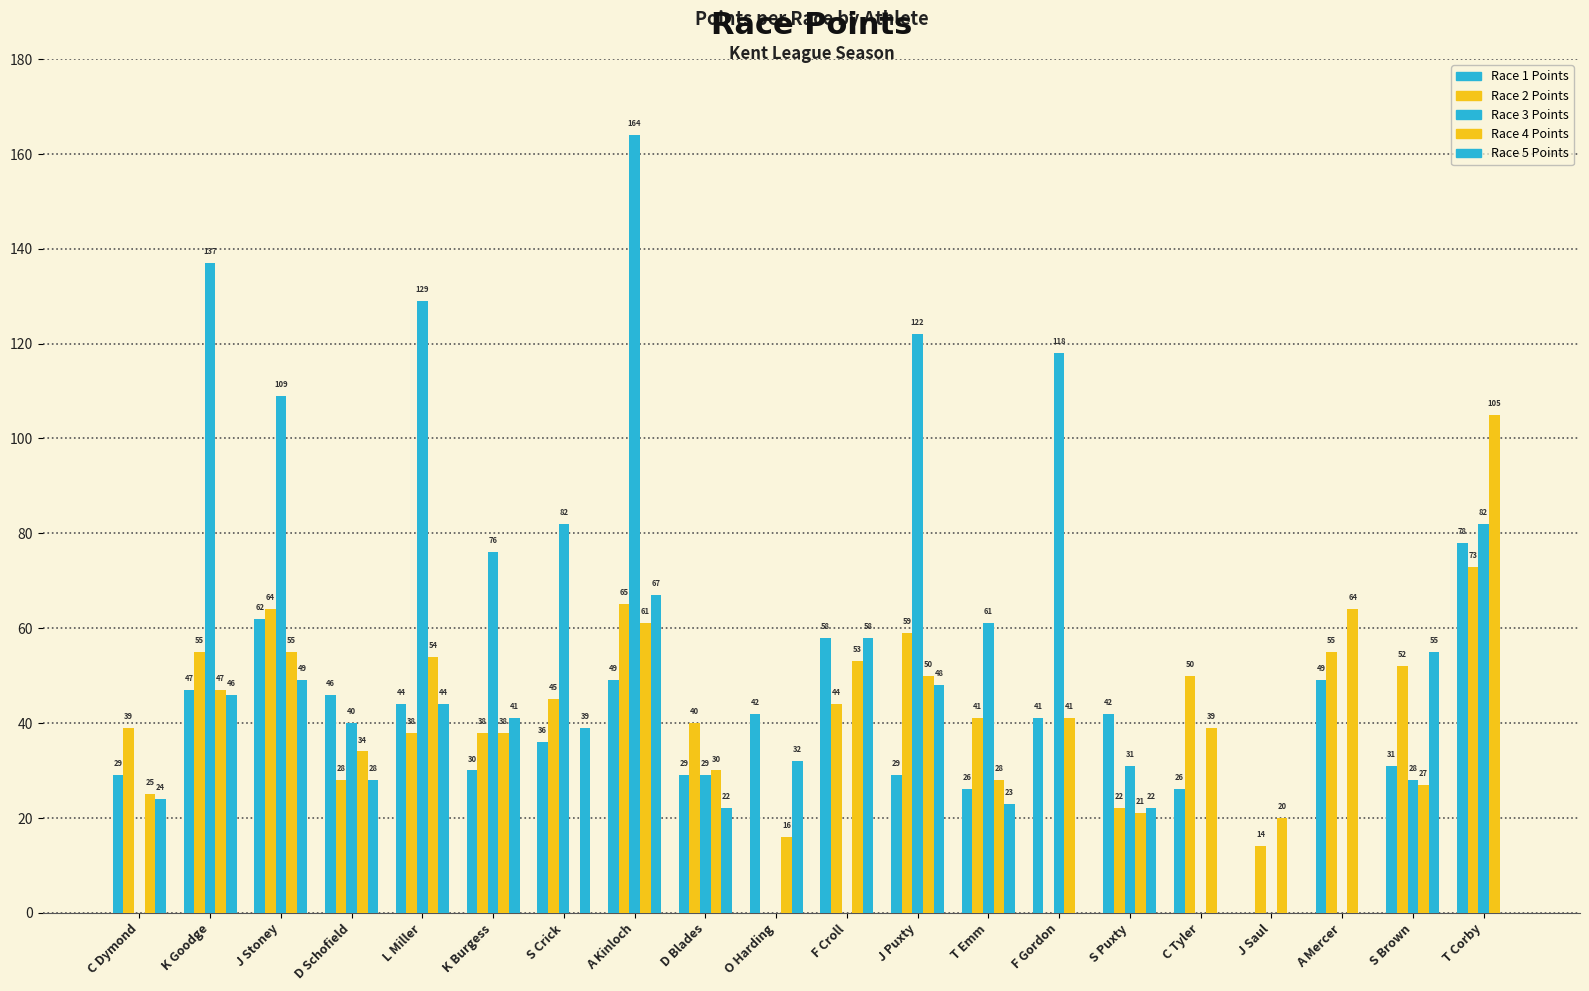

How many groups of bars are there?

20